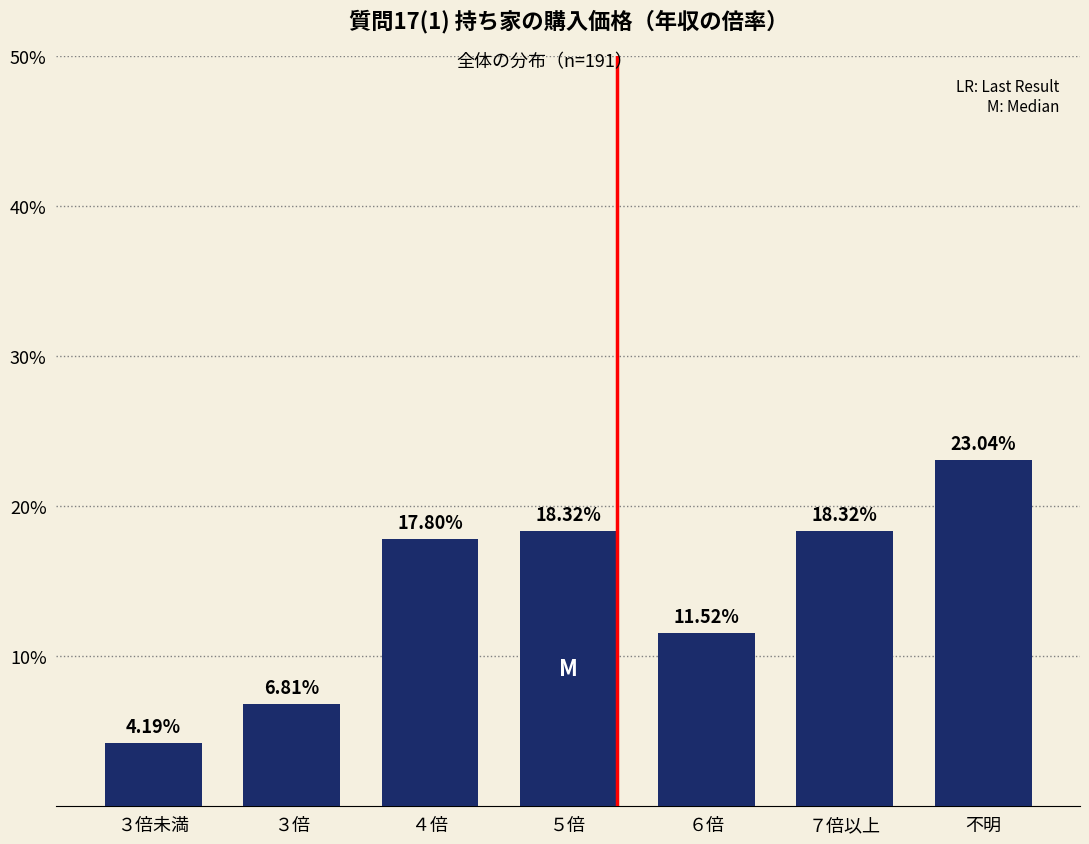

What is the sum of all values?

100.0